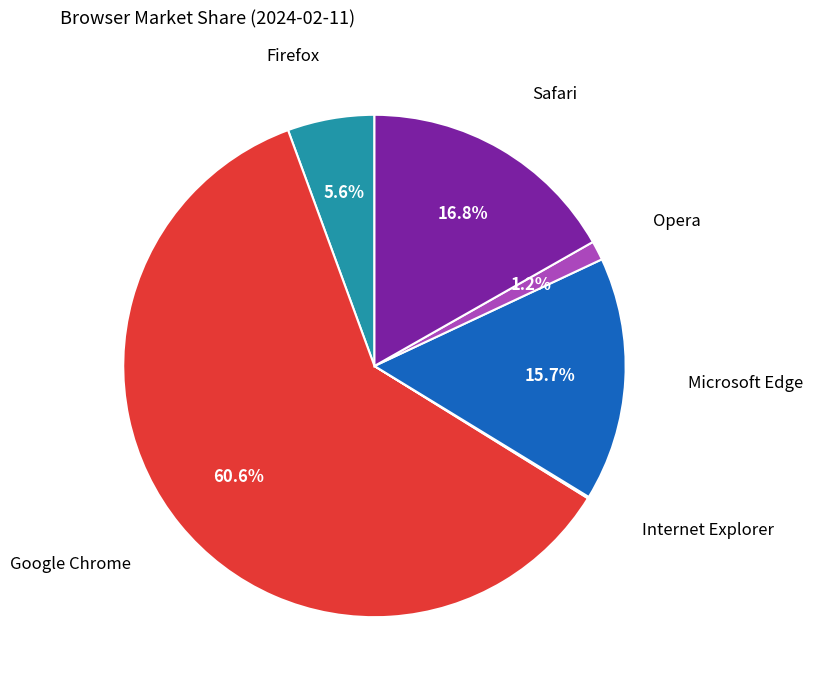

Does any single category account for the majority?

Yes